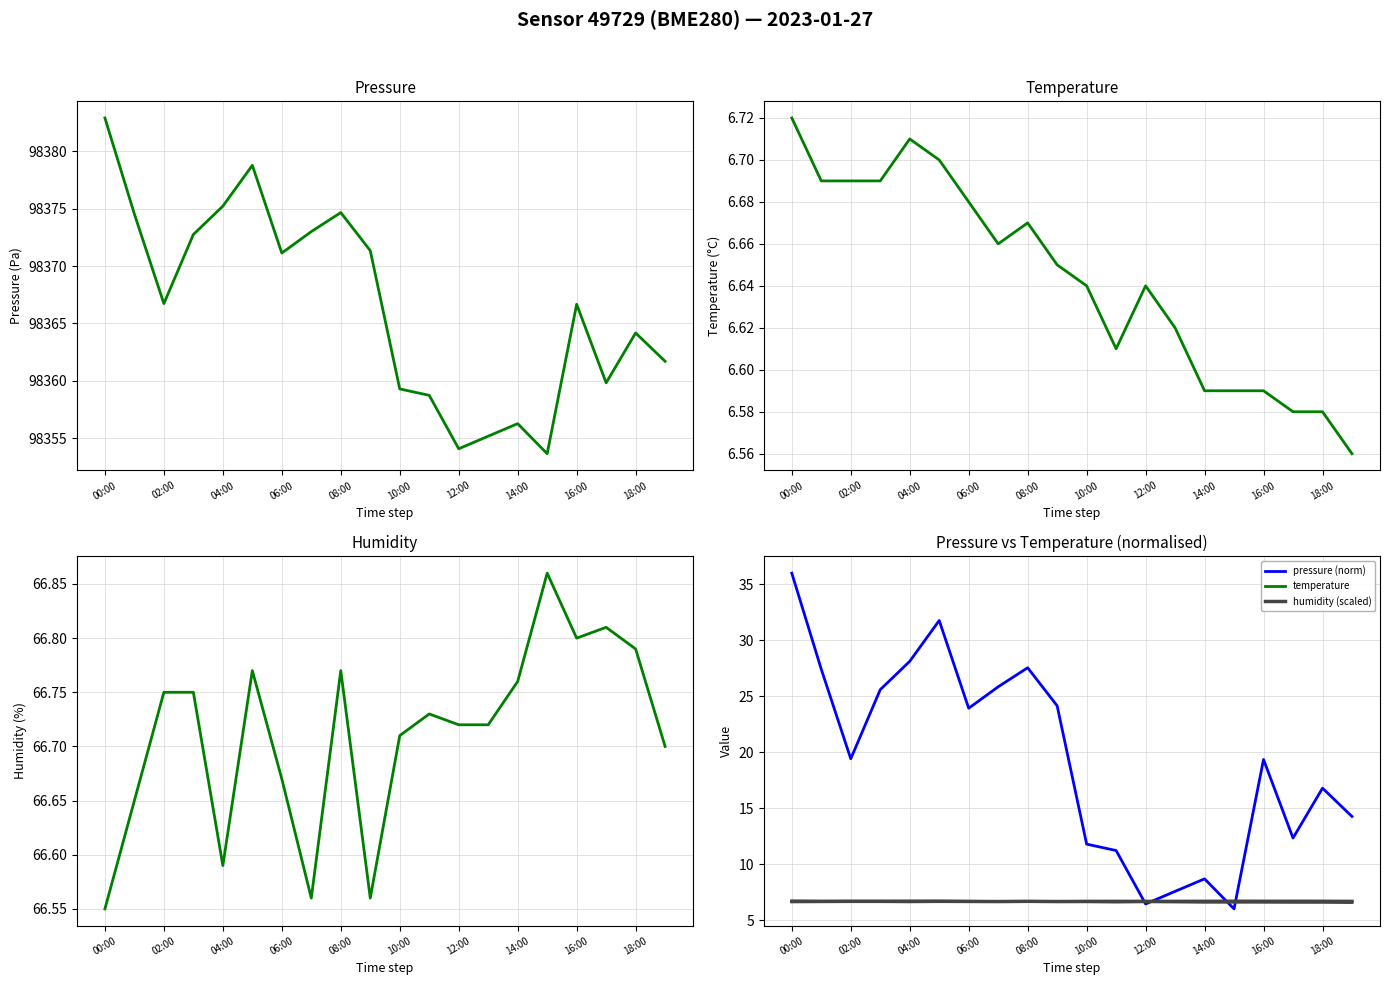

Which series ends up on top after the final intersection of humidity (scaled) and temperature?

humidity (scaled)